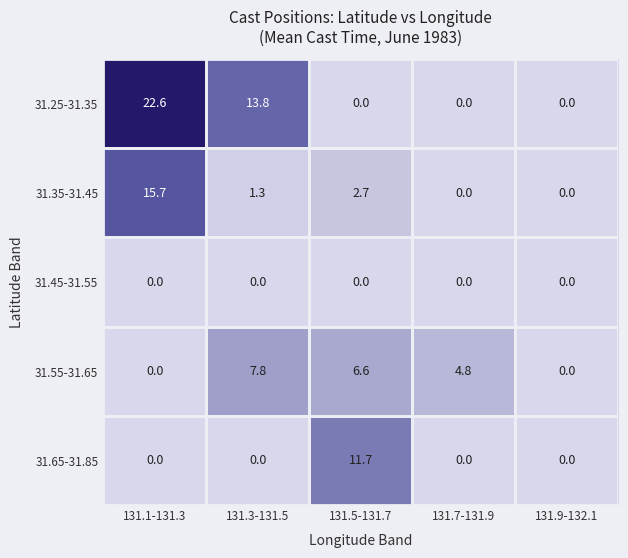

What is the maximum value shown in the chart?

22.6